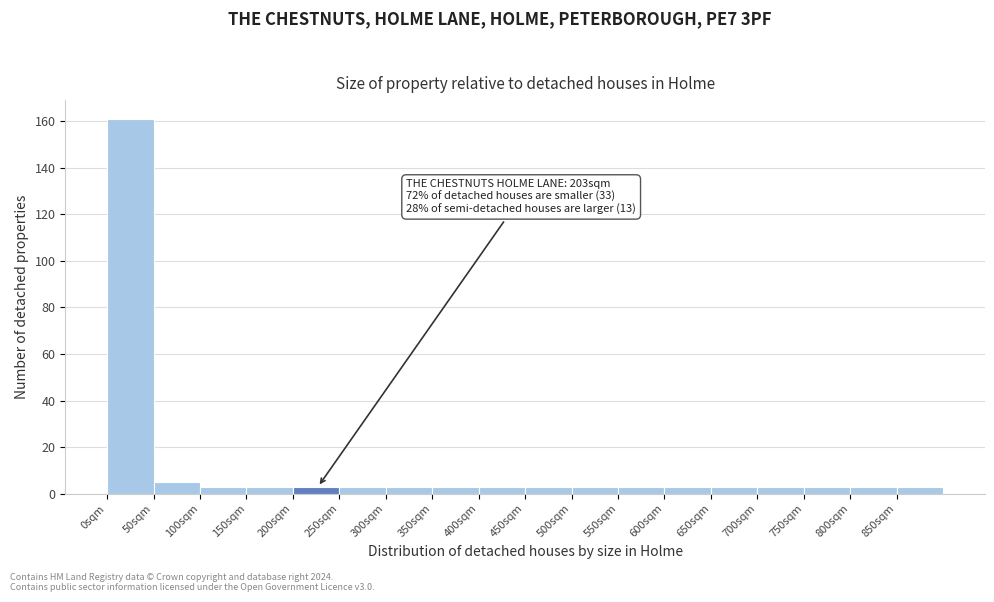

Over which range of the x-axis is the bar tallest?

0 to 50